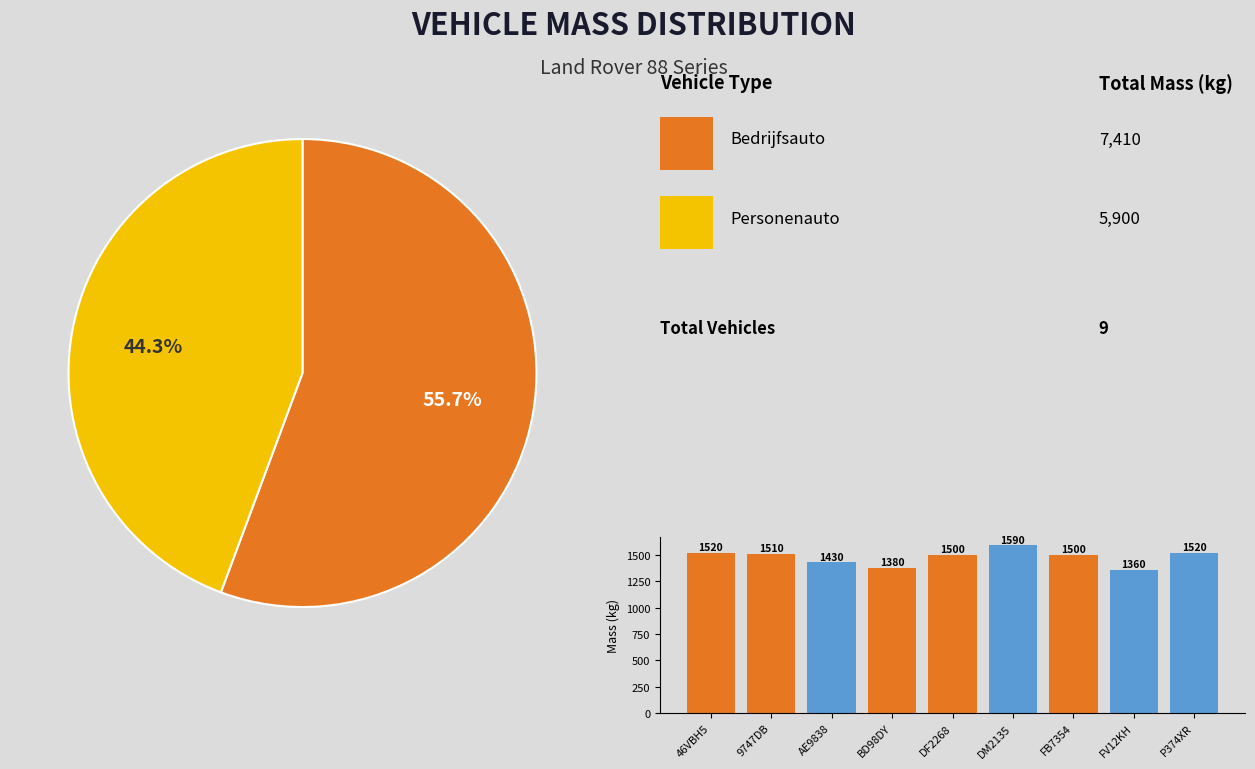

True or false: BD98DY accounts for 2% of the total.

False